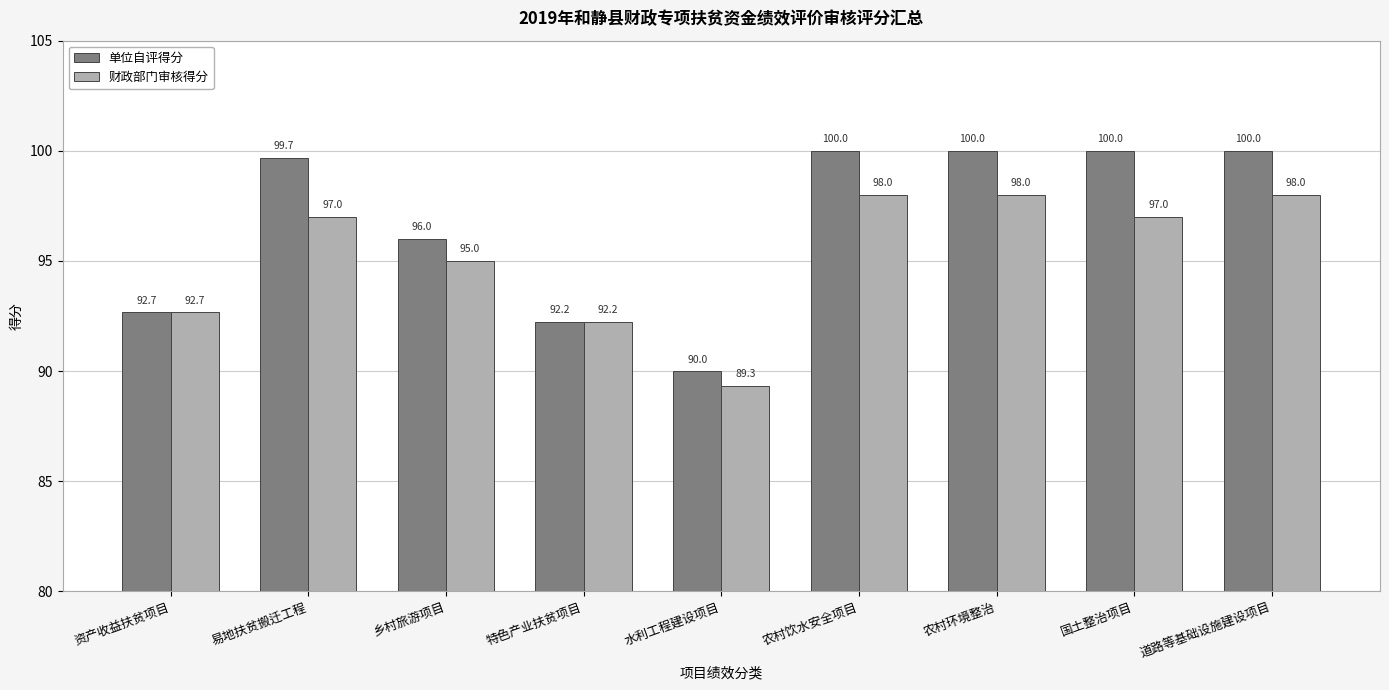

What is the total value across all series at 道路等基础设施建设项目?

198.0